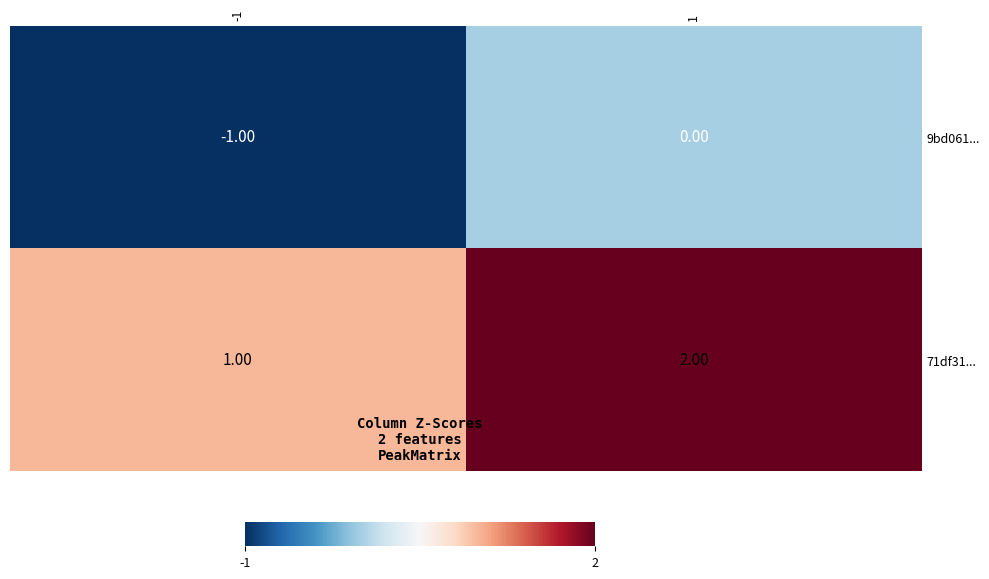

Is the value of 9bd061... at -1 greater than the value of 71df31... at 1?

No